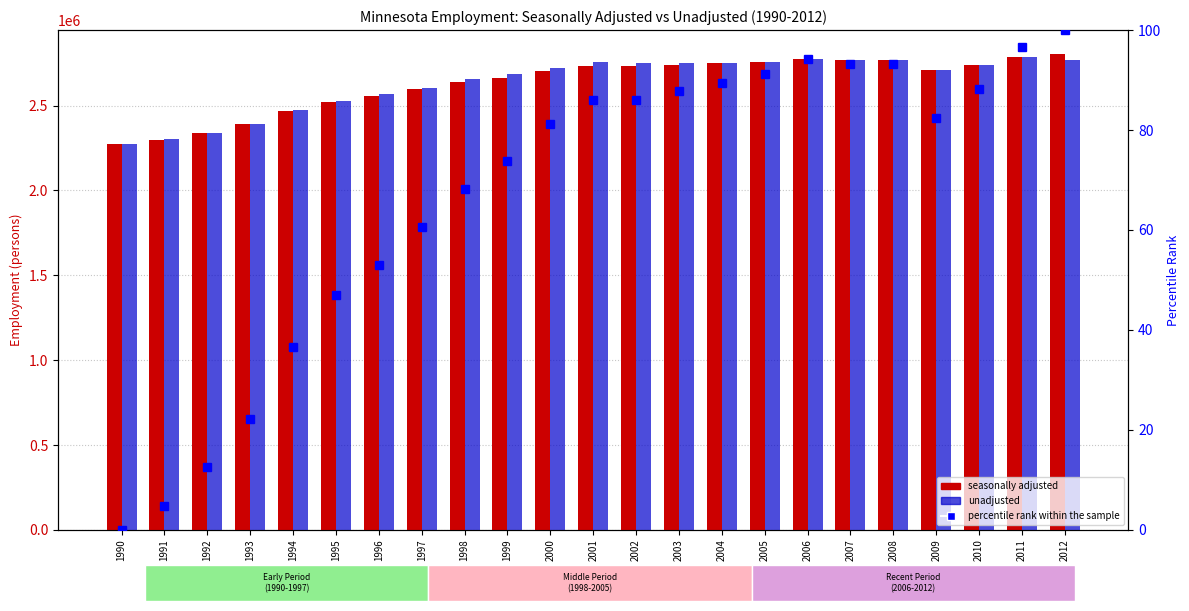

What are all the series names shown in the legend?

seasonally adjusted, unadjusted, percentile rank within the sample